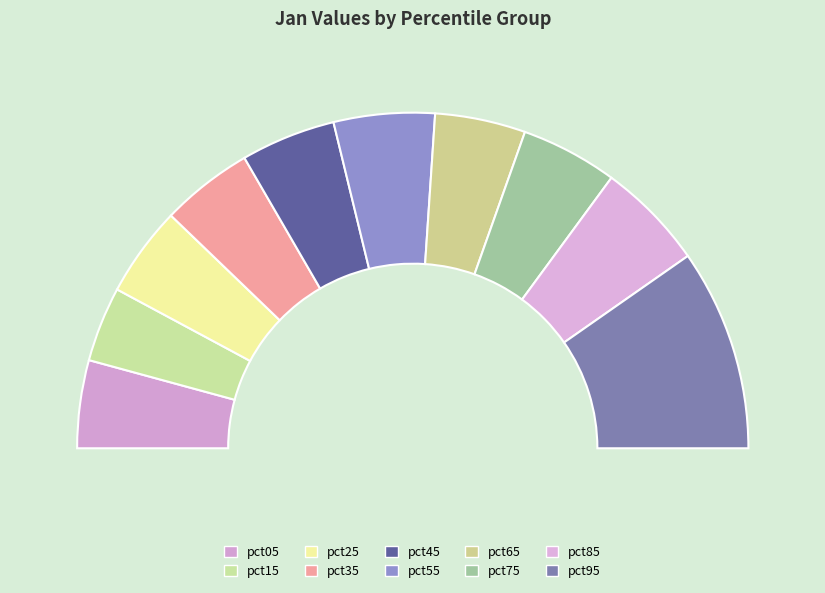

Is it true that pct35 is 9% of the pie?

True